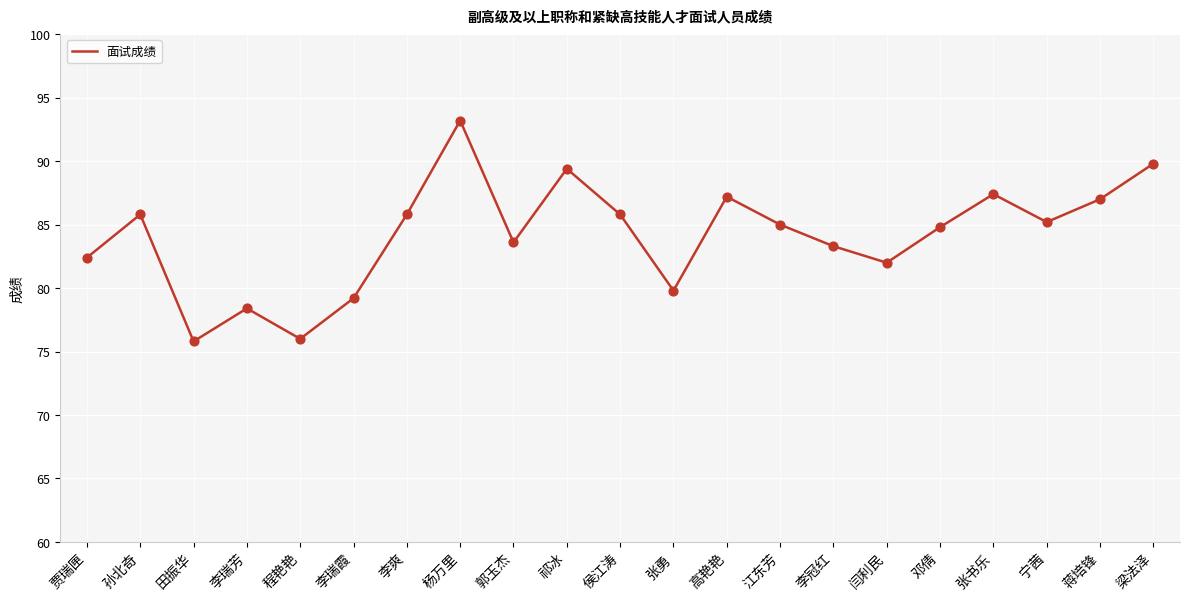

Which has a higher value, 杨万里 or 江东芳?

杨万里